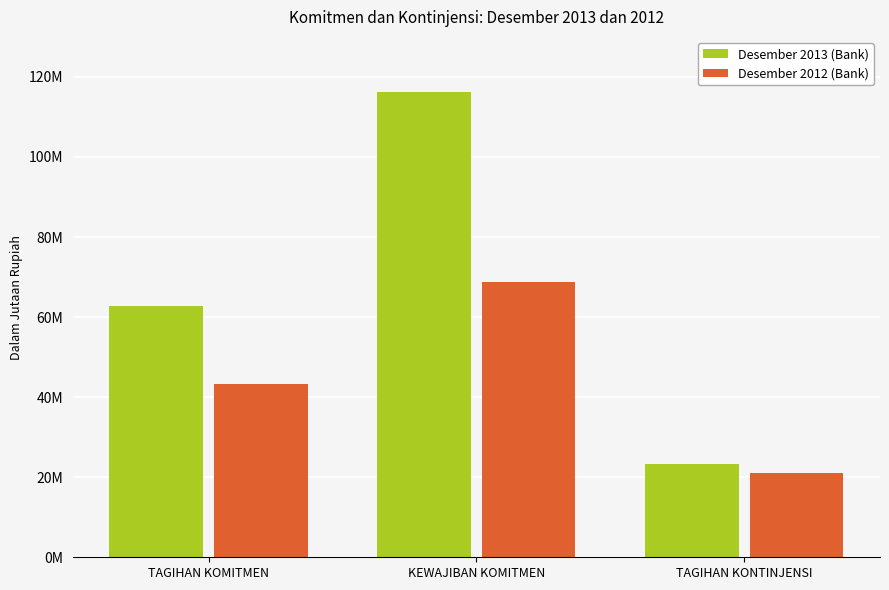

What position from the left is TAGIHAN KOMITMEN?

1